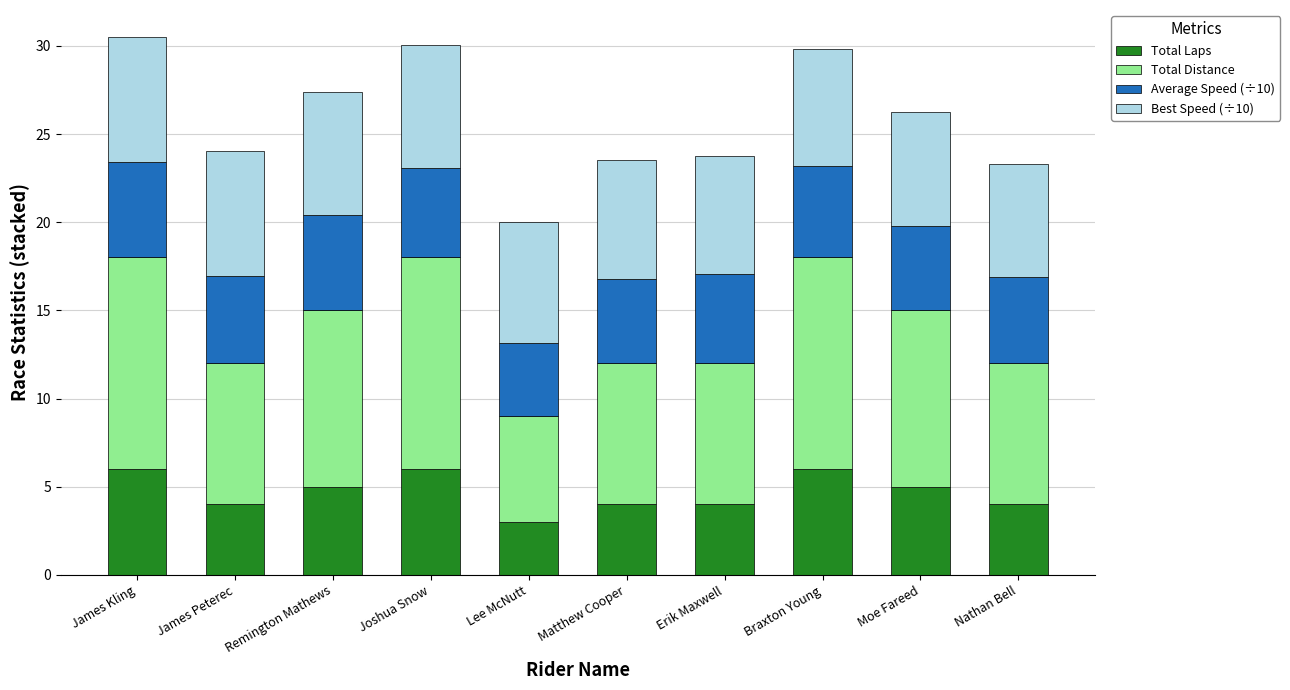

What is the total value across all series at Moe Fareed?

26.2